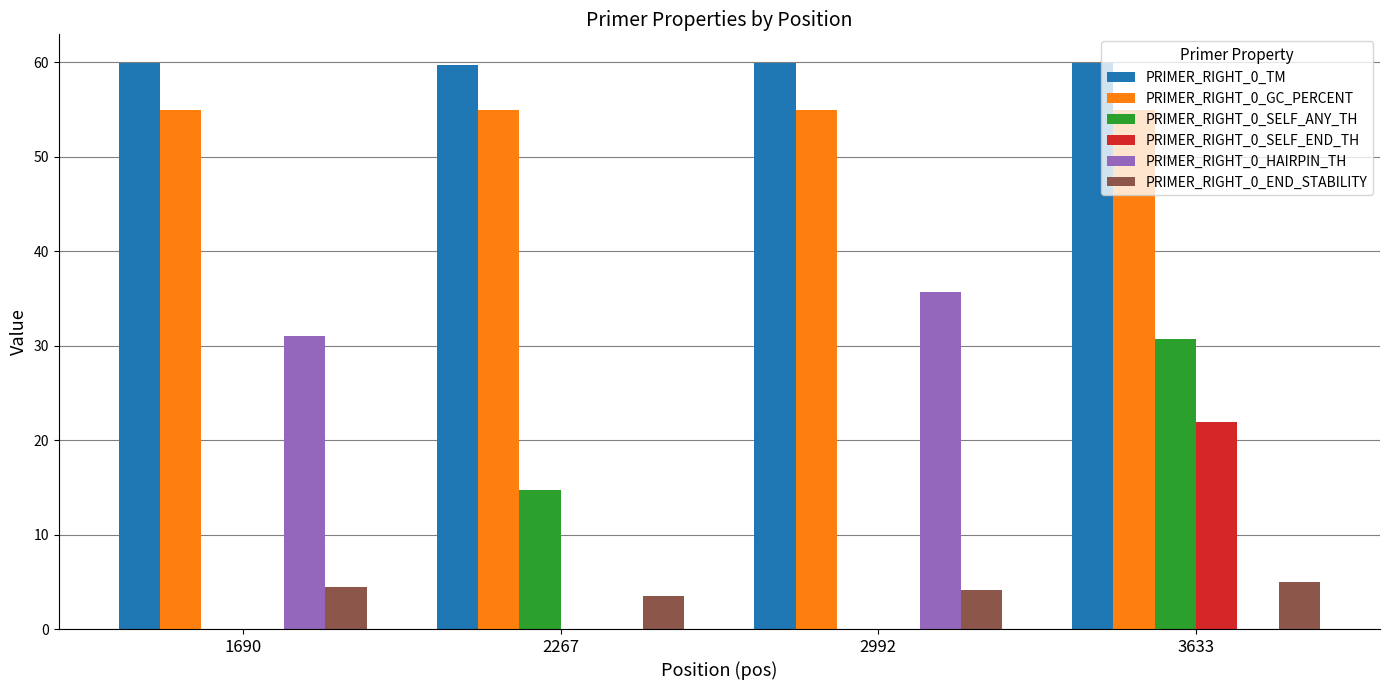

What is the highest value of the PRIMER_RIGHT_0_TM series?

60.0